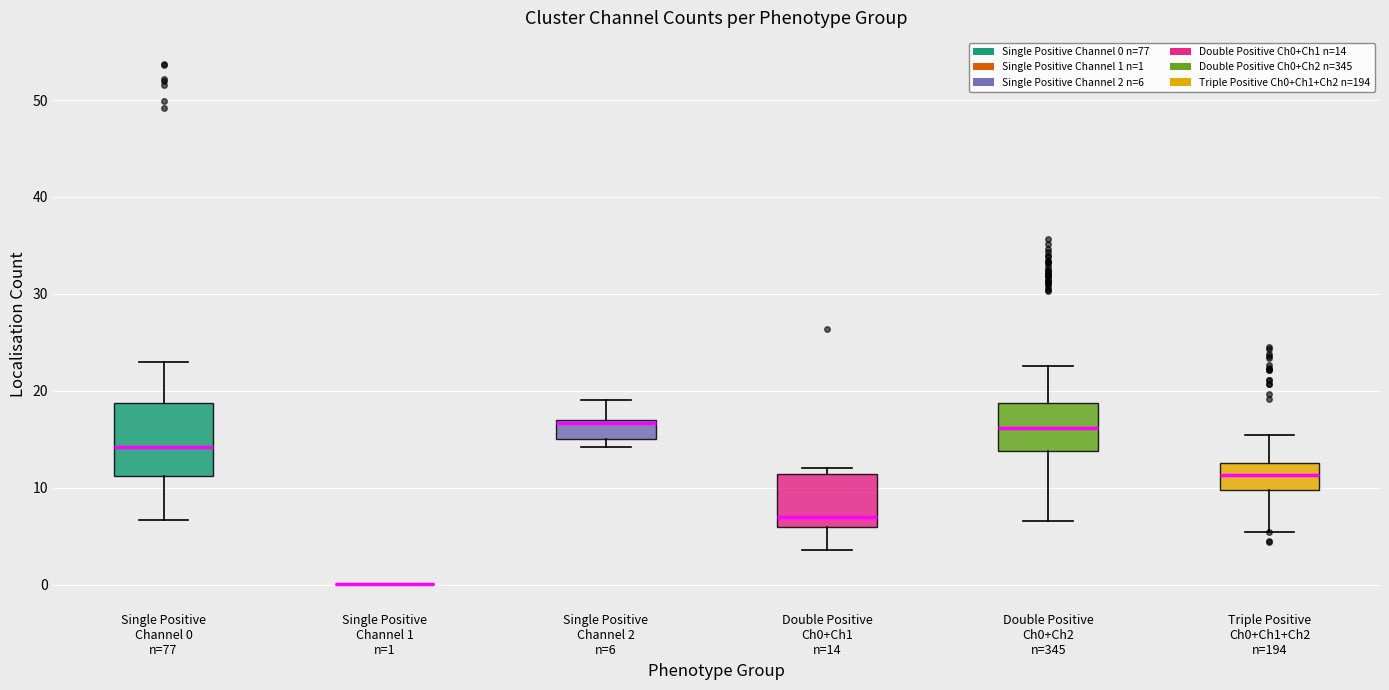

Where does the lower whisker of the box for Triple Positive Ch0+Ch1+Ch2 n=194 end on the y-axis? The values are not printed on the chart, so give them approximately, as read against the axis.

5